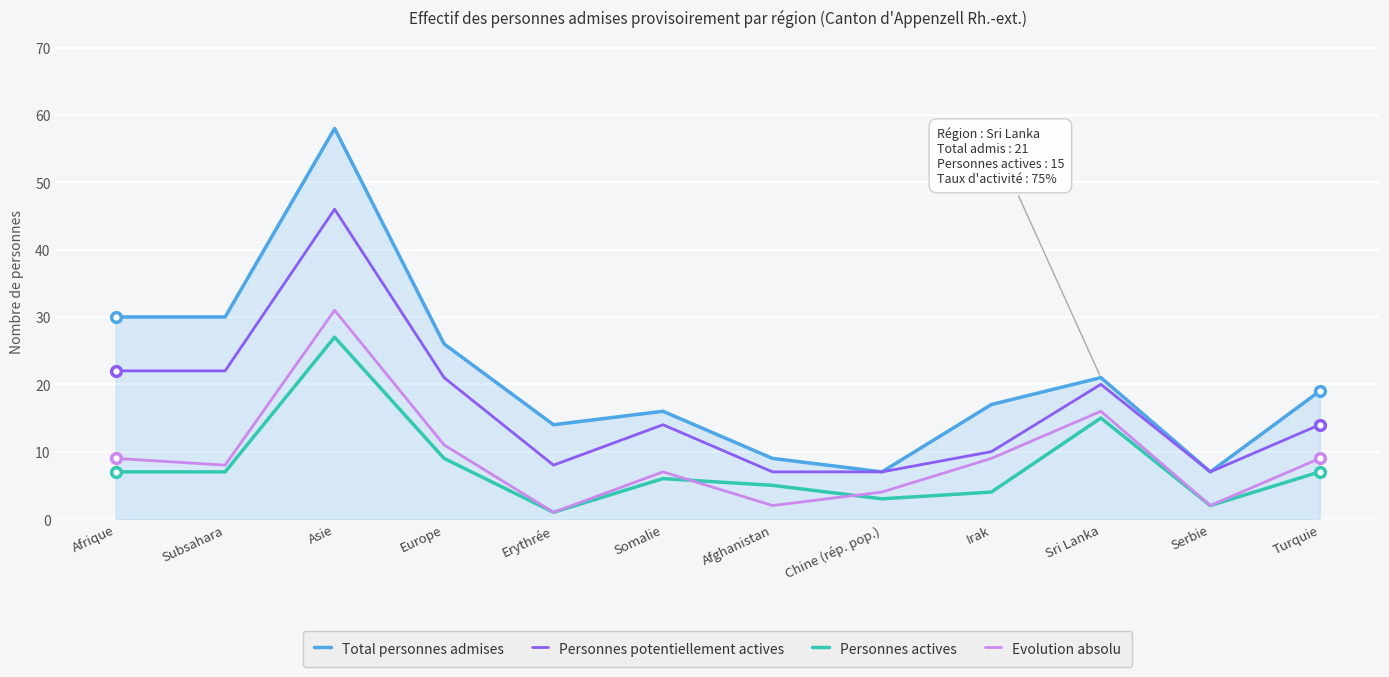

List the series in order of their peak value, lowest first.

Personnes actives, Evolution absolu, Personnes potentiellement actives, Total personnes admises